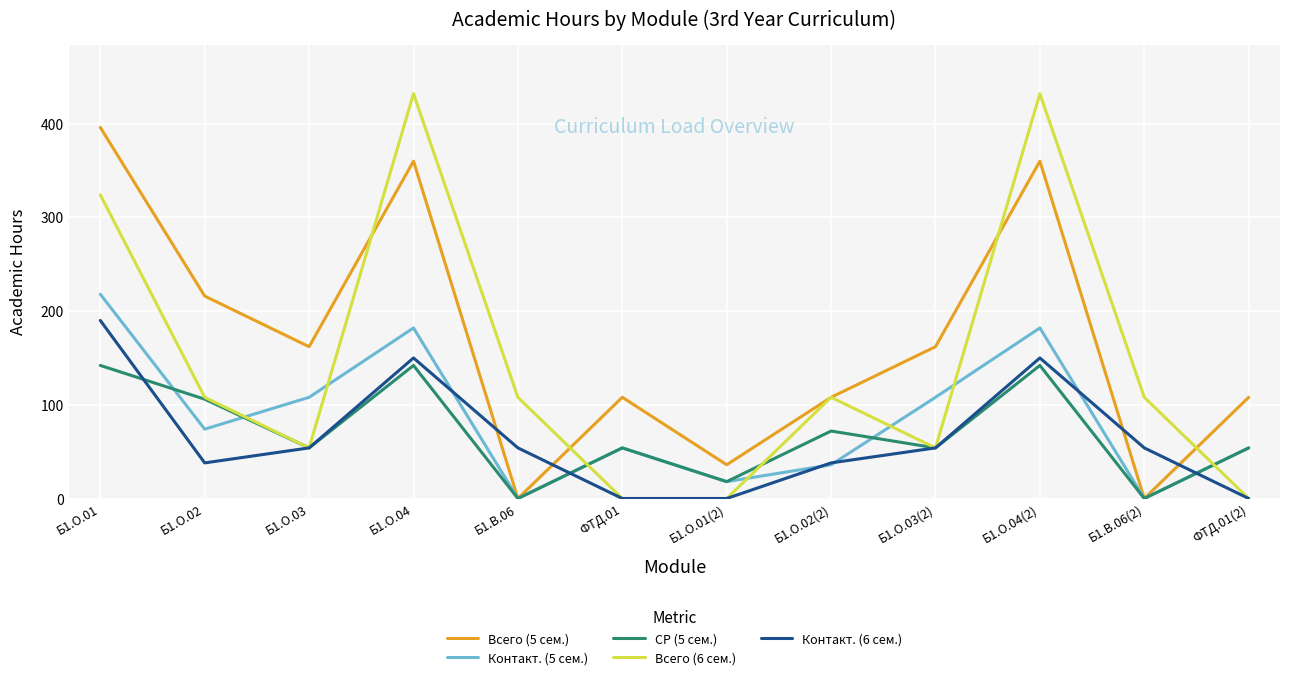

What position from the right is ФТД.01(2)?

1